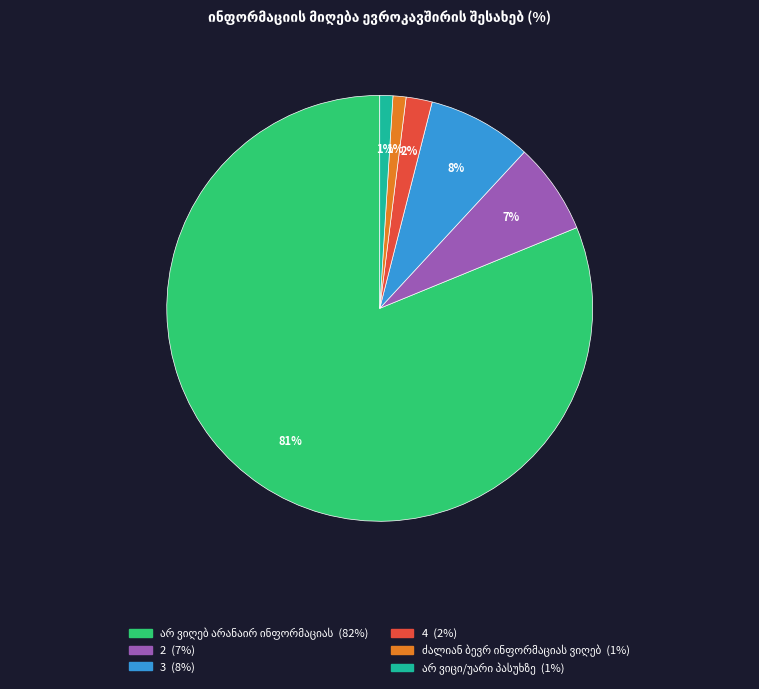

Do 3 and 2 together represent more than half of the pie?

No